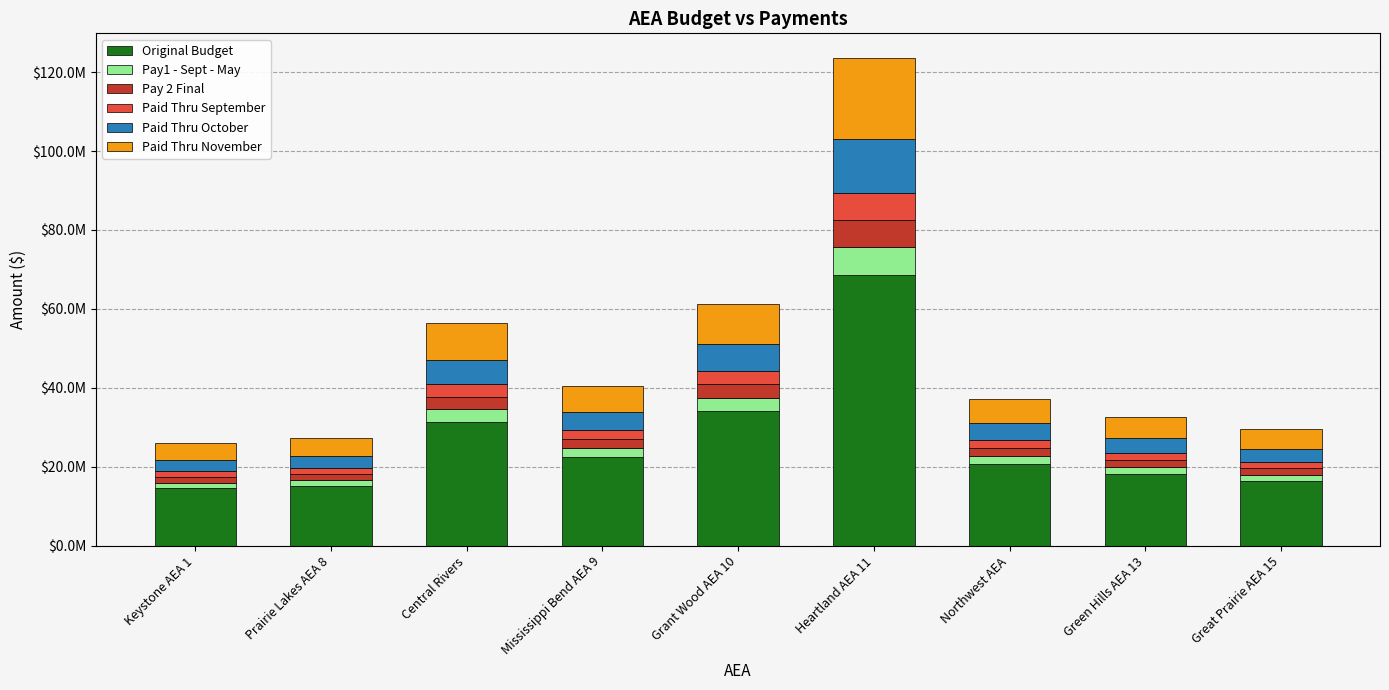

Are the bars grouped side by side (vs. stacked)?

No